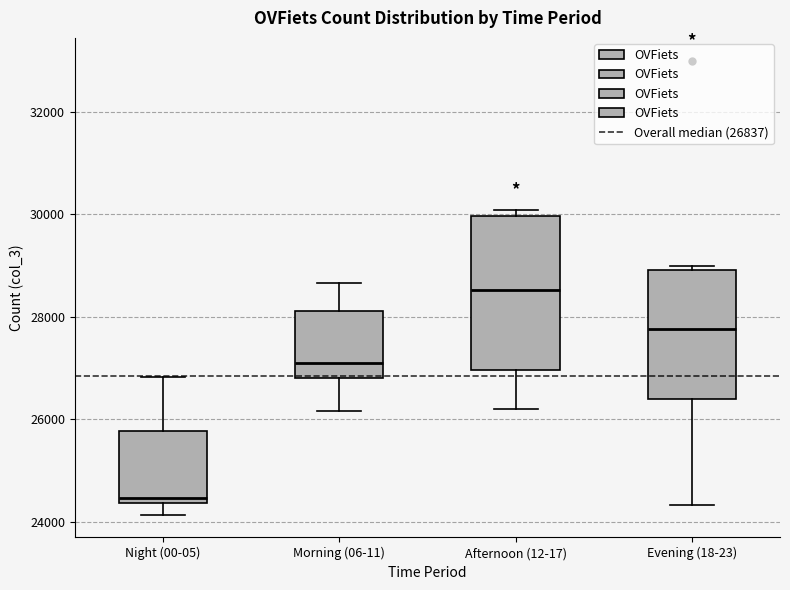

Comparing the boxes themselves (not the whiskers), which one is the tallest?

Afternoon (12-17)